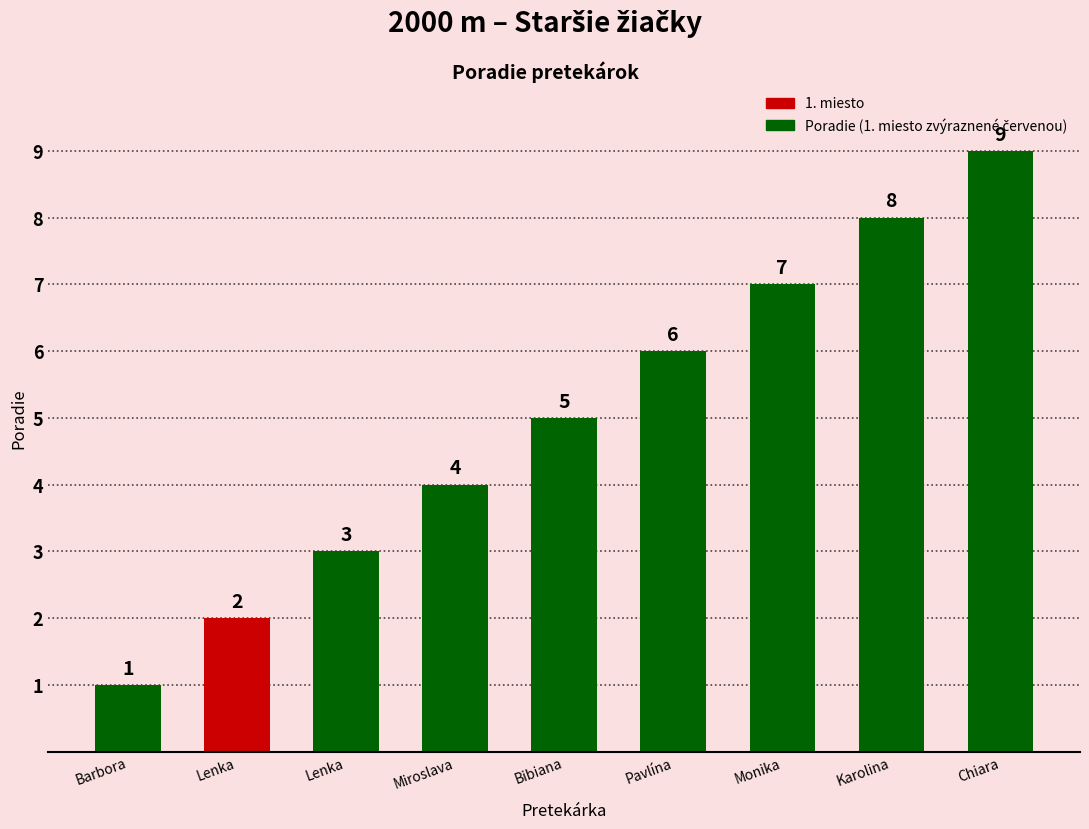

What value does the data have at Lenka?

3